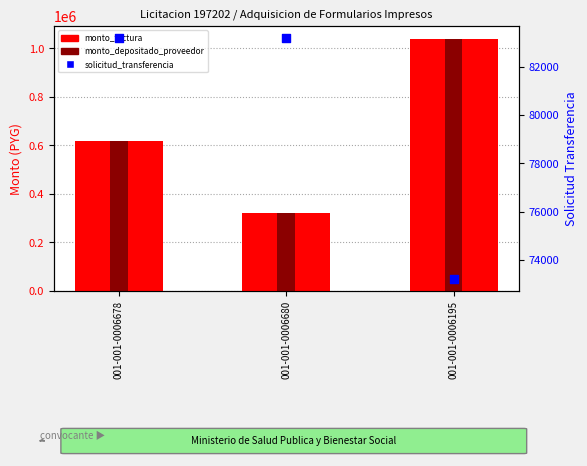

Which series has the largest total across all categories?

monto_factura